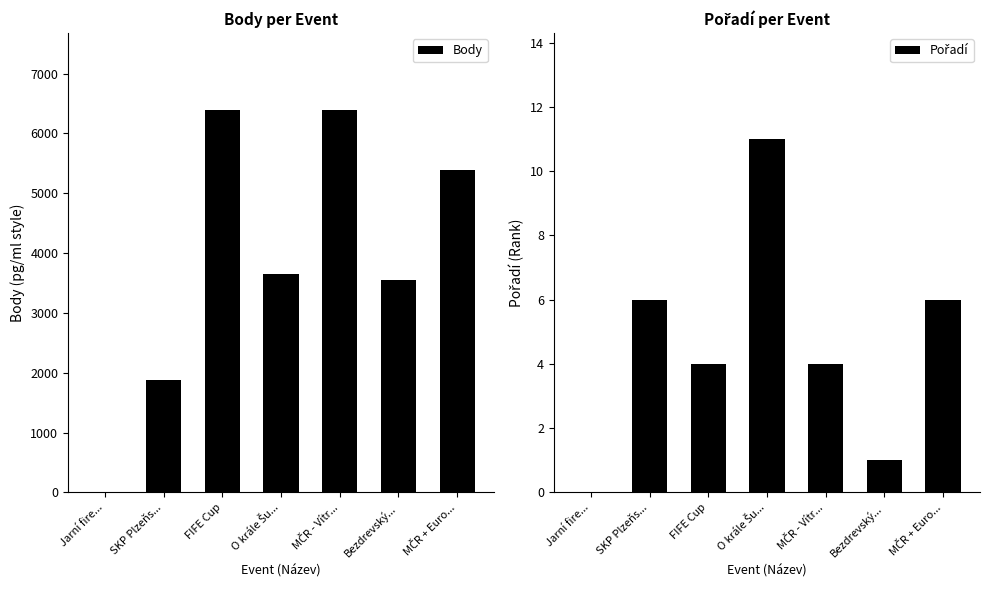

How many values in the Body series are below 3654?

3